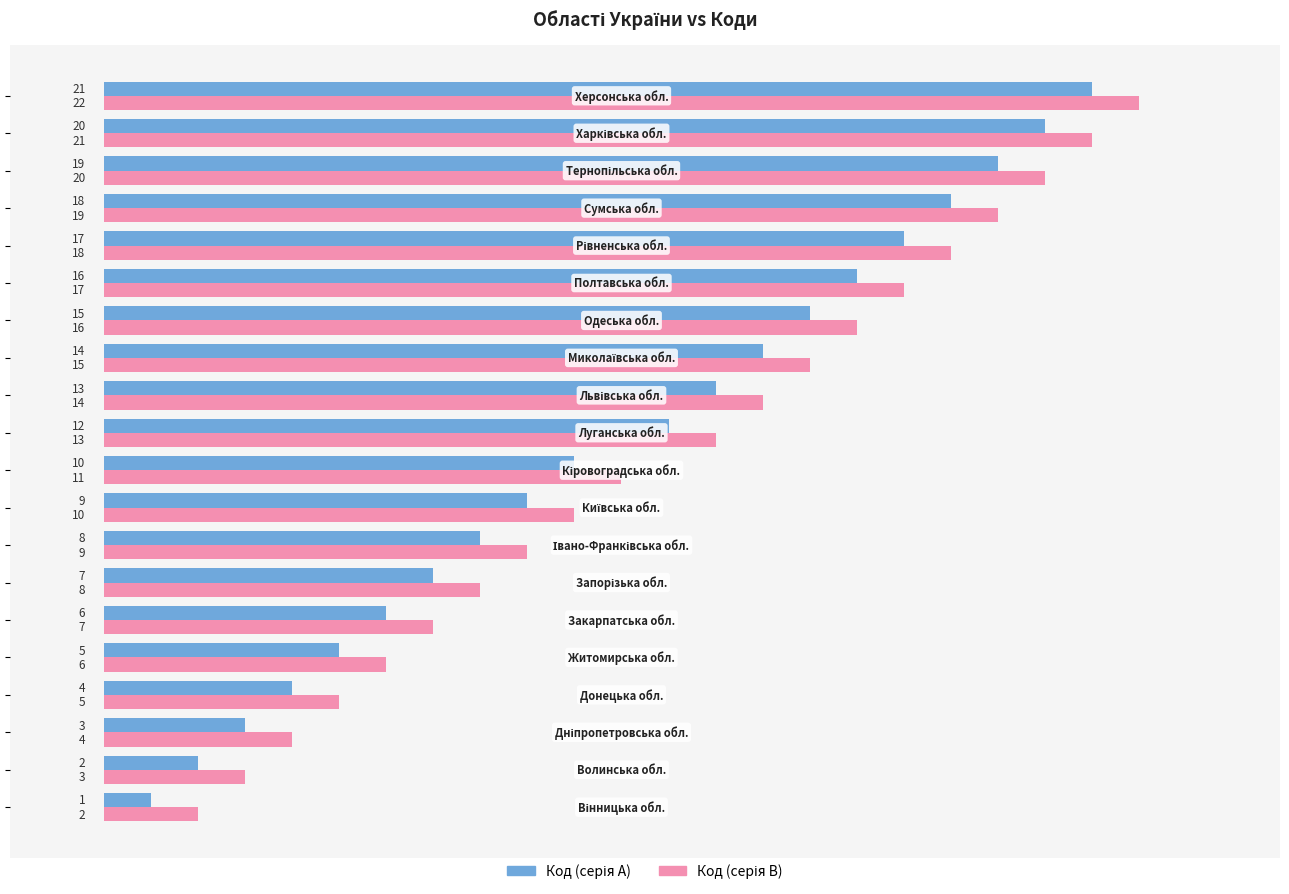

At how many categories does at least one series exceed 12?

10